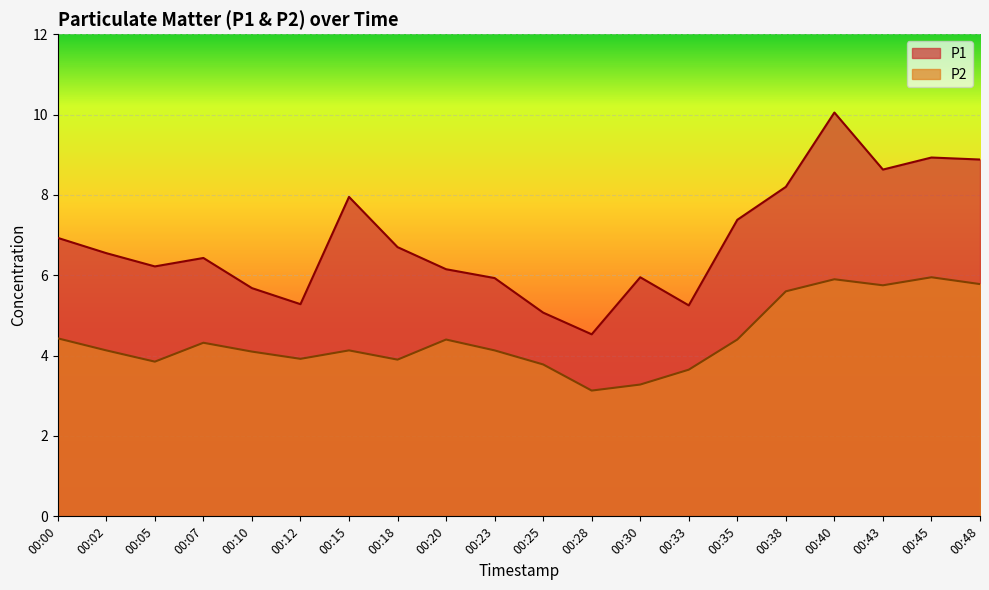

True or false: P2 has a value of 3.9 at 00:05.

True